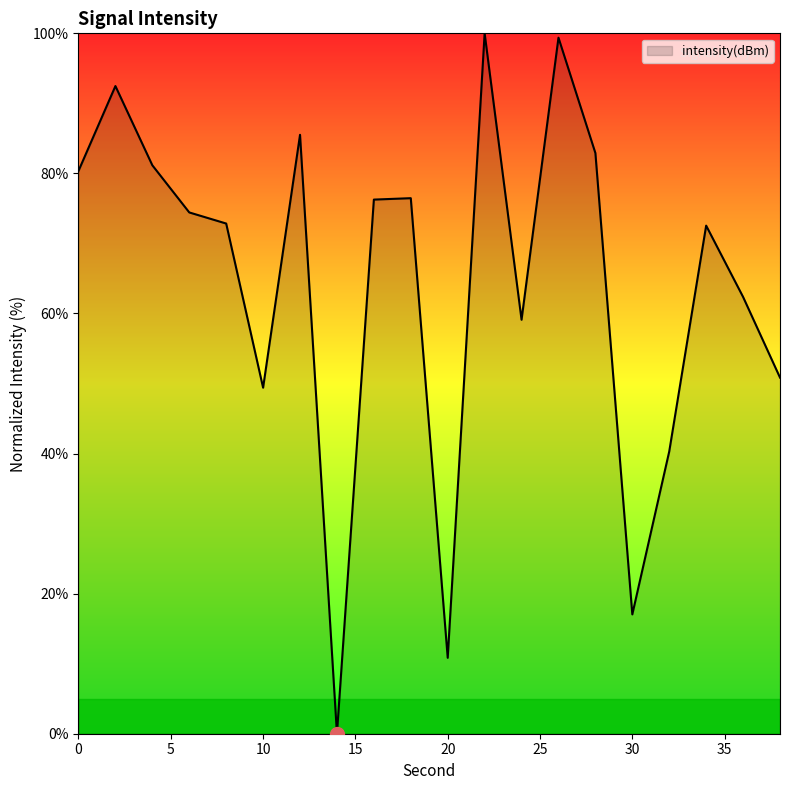

What is the difference between the maximum and minimum values?

100.0